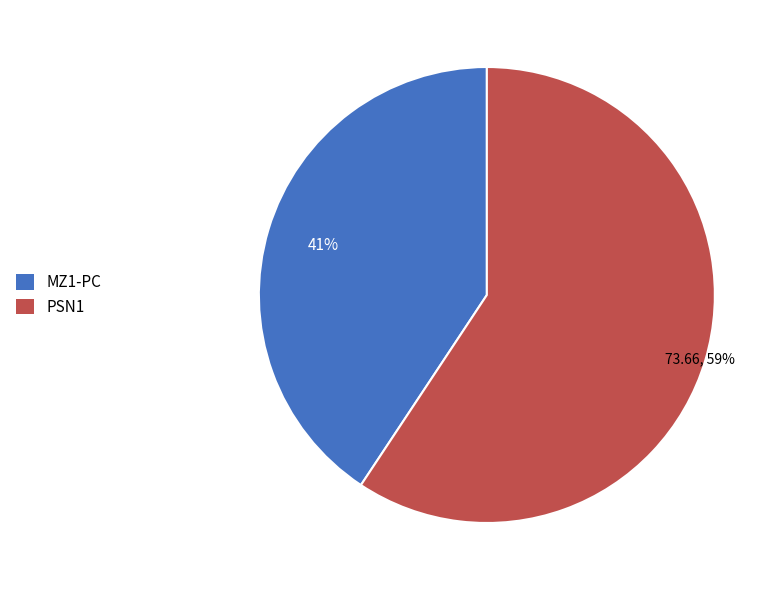

Is there a majority slice in this chart?

Yes